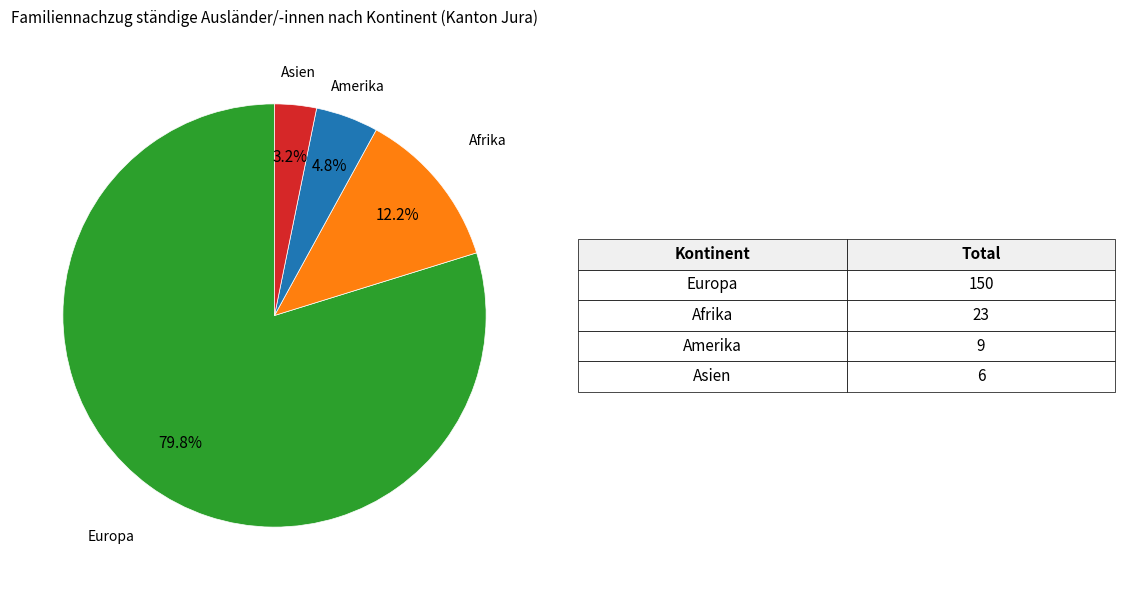

Which category has the smallest portion of the pie?

Asien